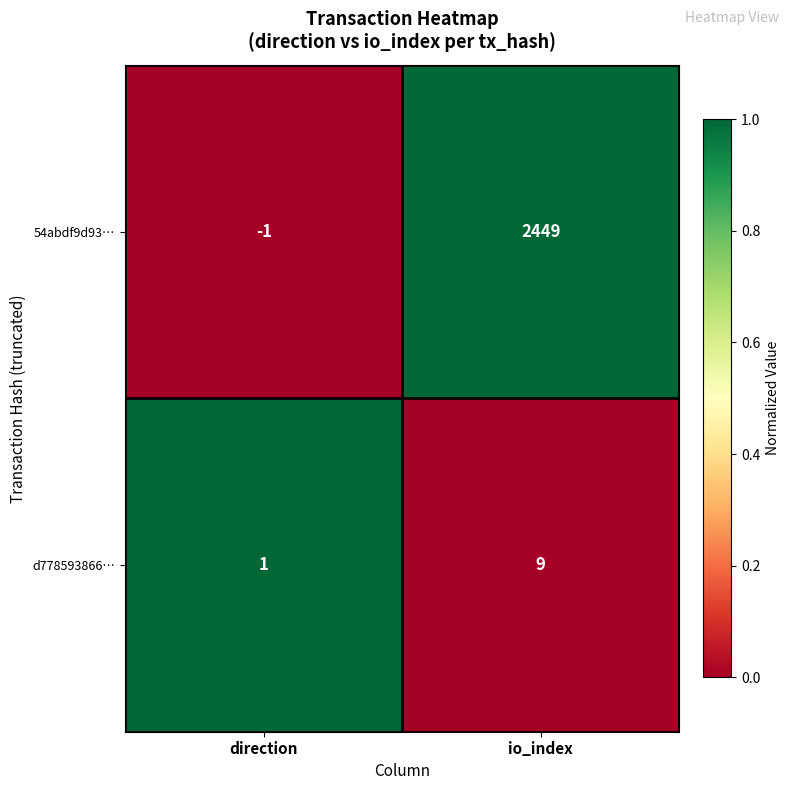

Rank the series by their maximum value, from lowest to highest.

d778593866…, 54abdf9d93…